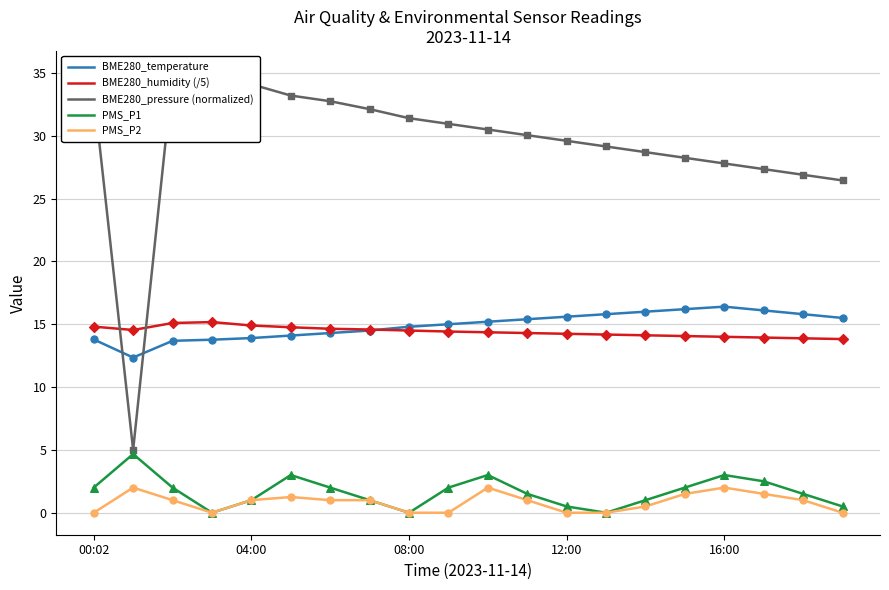

True or false: PMS_P1 has a value of 0.0 at 08:00.

True